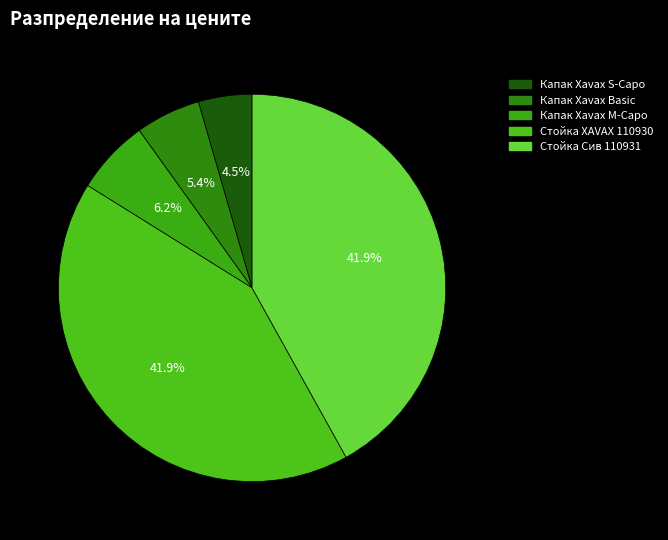

Does Капак Xavax Basic represent more than half of the total?

No